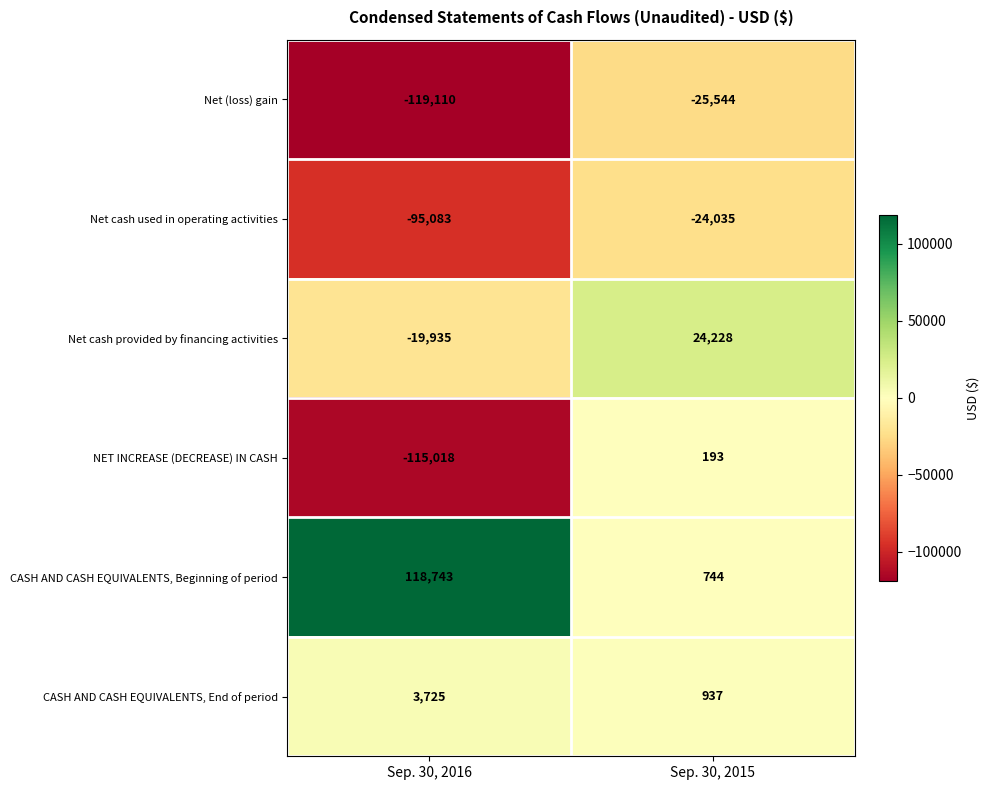

What is the total value across all series at Sep. 30, 2016?

-226678